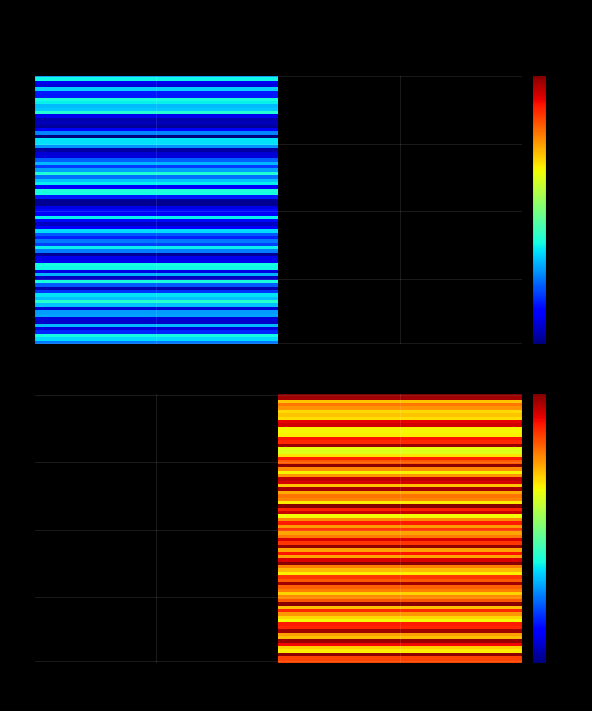

Reading right to left, what are all the values shown in this chart?

873b196fd70e946b7bb240e70920ae608984ad7: io_index=32	direction=-1
1a58238b12ed109fa516d94c4b0289ae215aaa9: io_index=38	direction=1